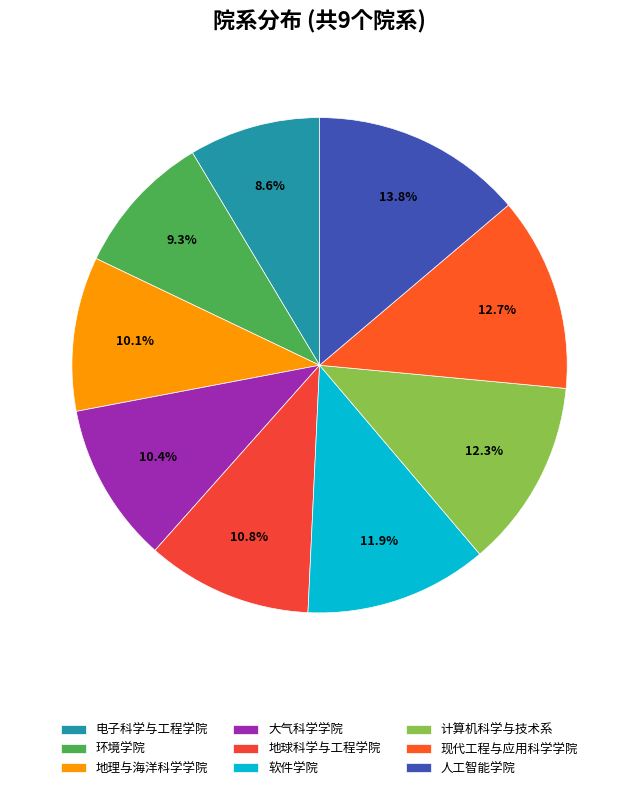

Count the number of slices in the pie.

9